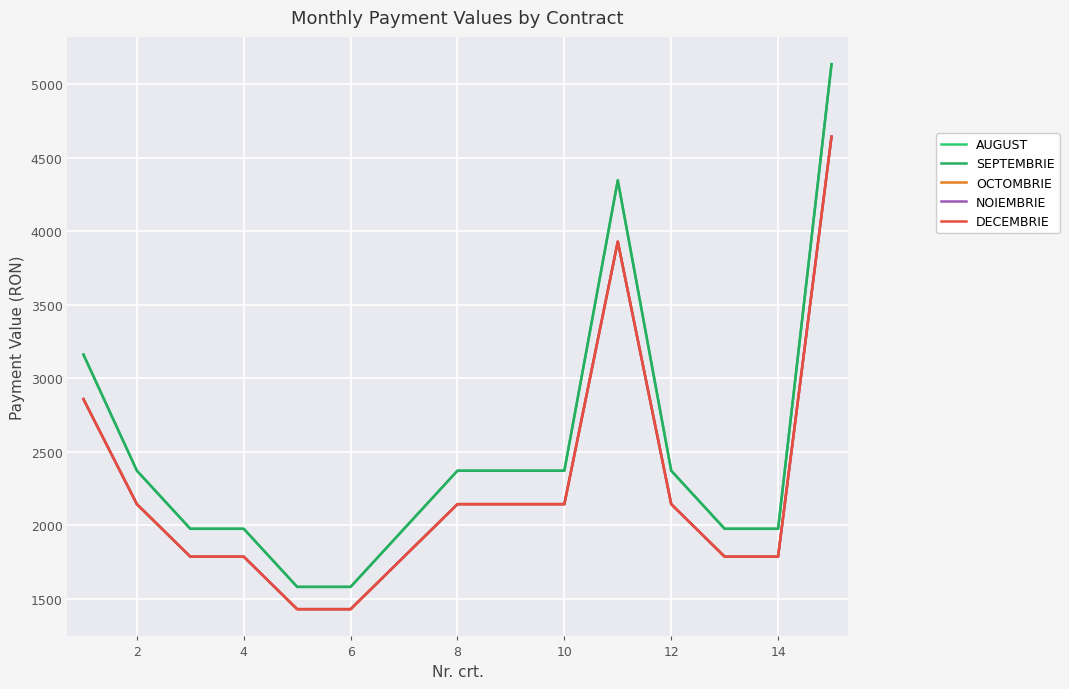

Which series has the widest spread of values?

AUGUST